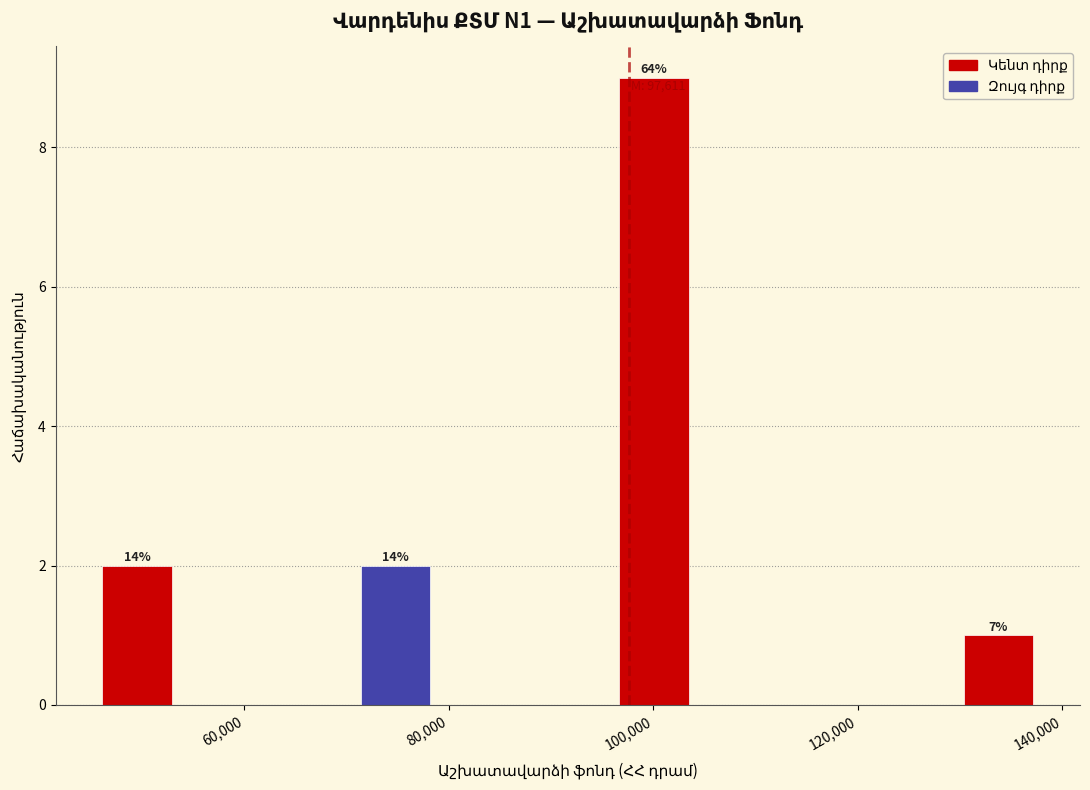

Which range on the x-axis has the tallest bar?

96000 to 104000